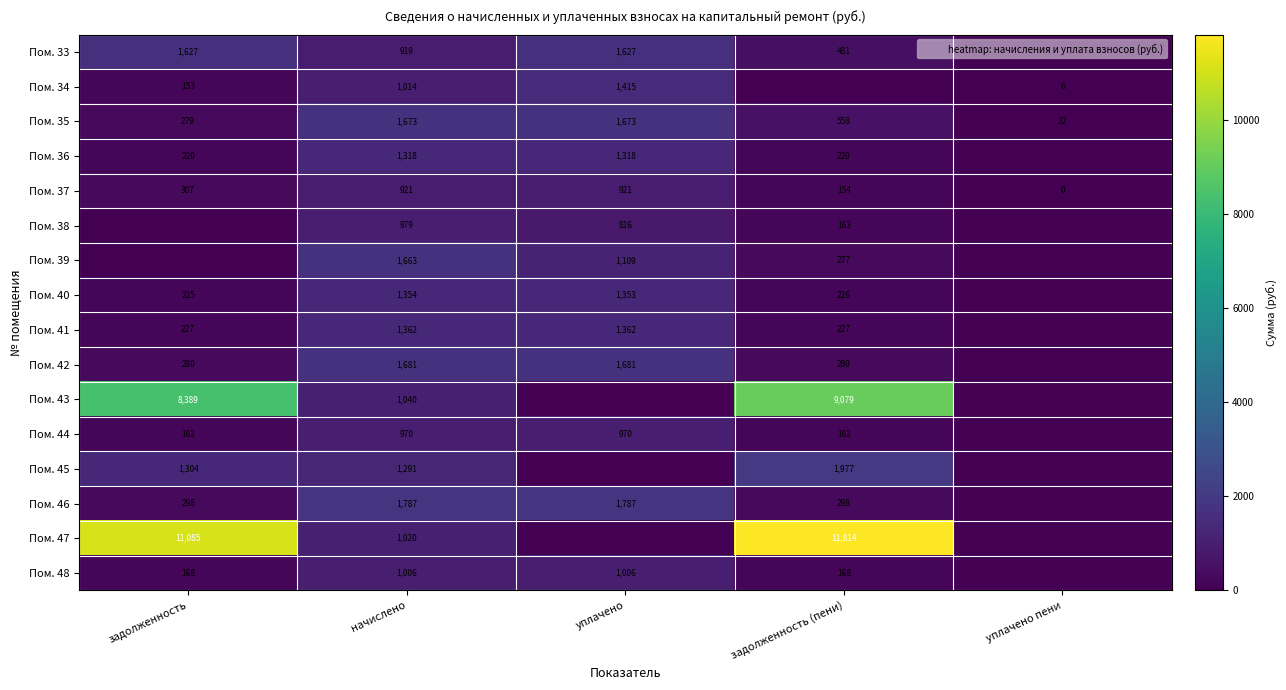

What is the maximum value shown in the chart?

11814.1